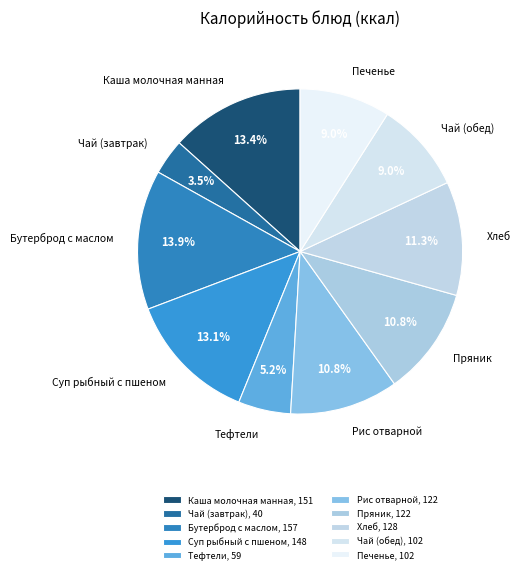

How much of the chart is everything except Хлеб?

88.7%